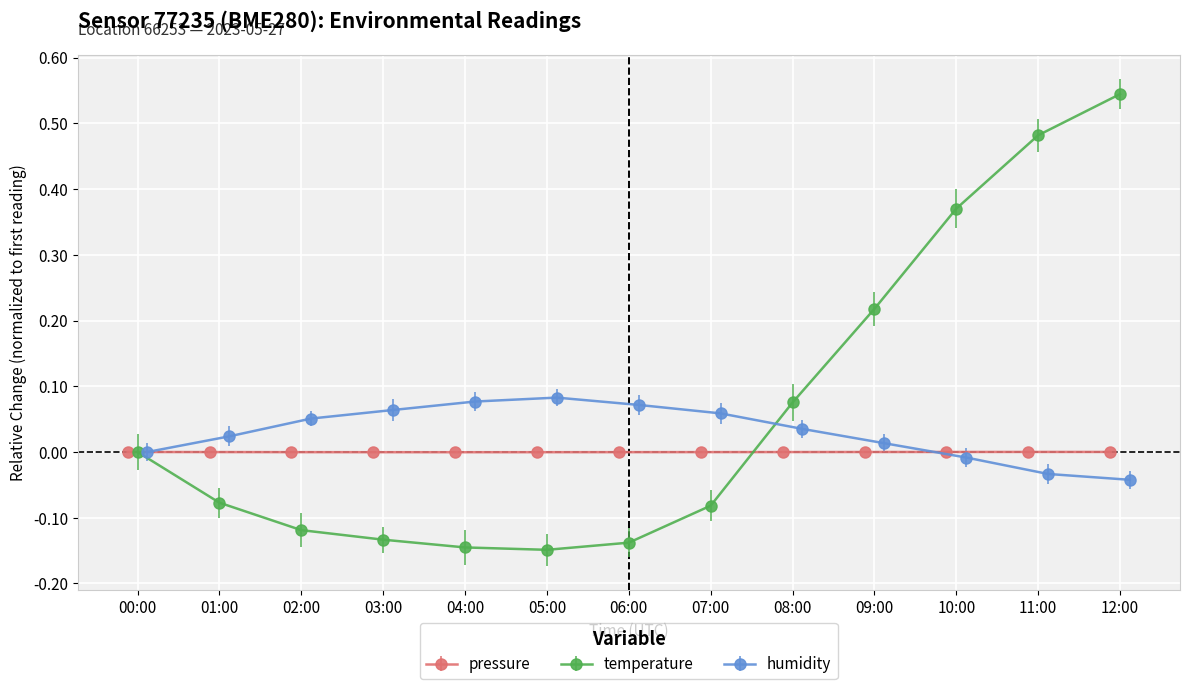

How many data points in humidity are above 0?

9